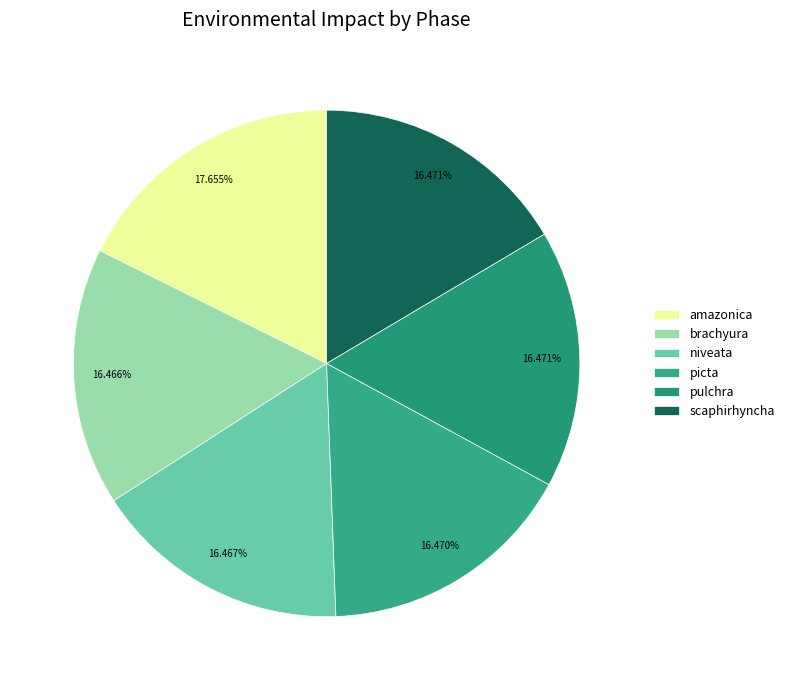

Is the sum of picta and scaphirhyncha greater than half?

No